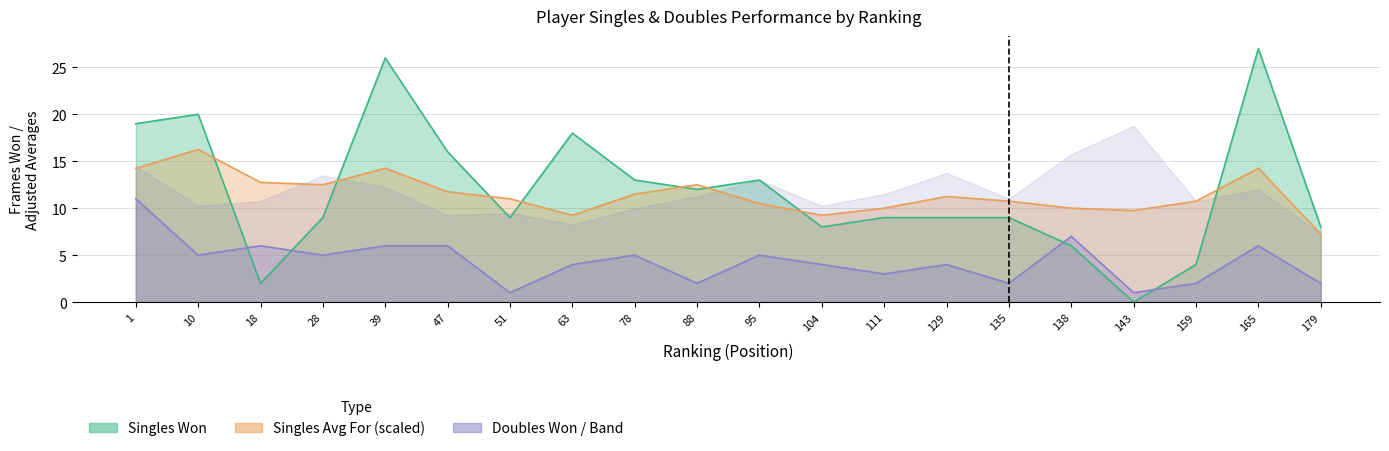

Is the value of singles_won at 51 greater than the value of singles_avg_for at 78?

No